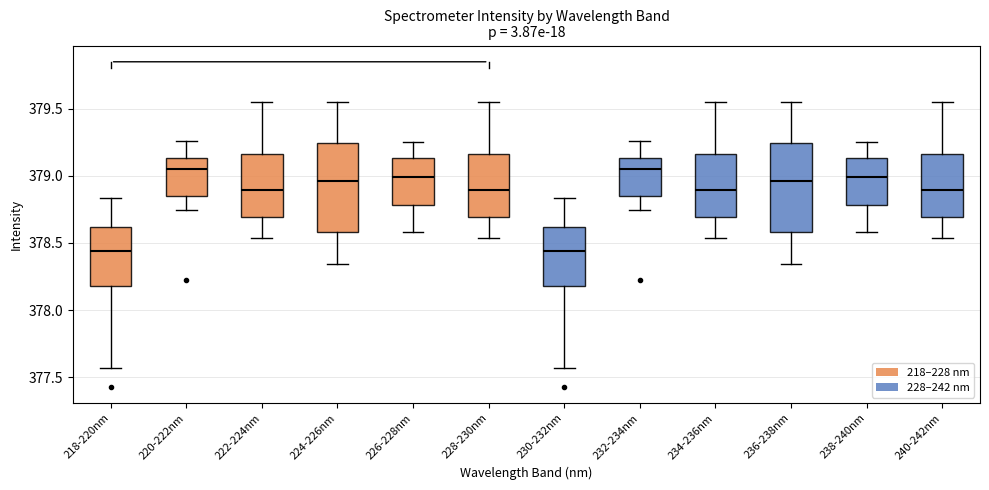

Where does the upper whisker of the box for 222-224nm end on the y-axis? The values are not printed on the chart, so give them approximately, as read against the axis.

379.55